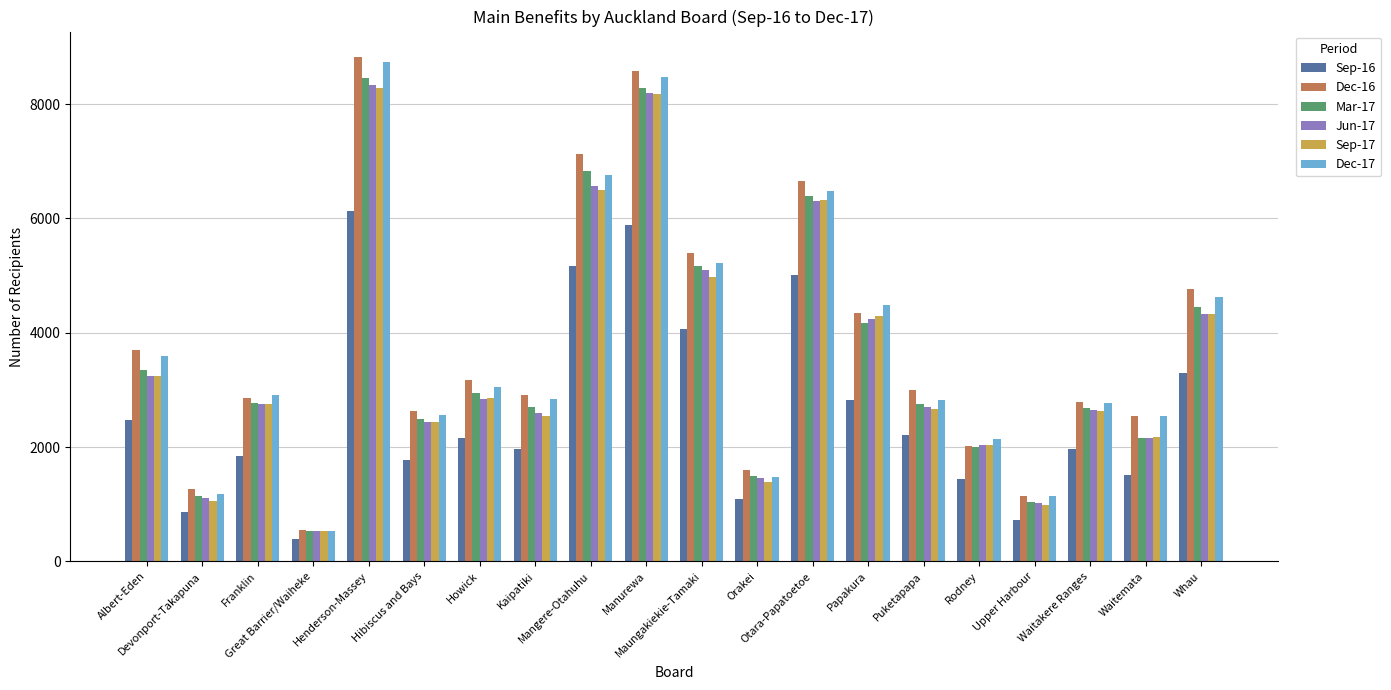

What is the label of the 5th bar from the right?

Rodney